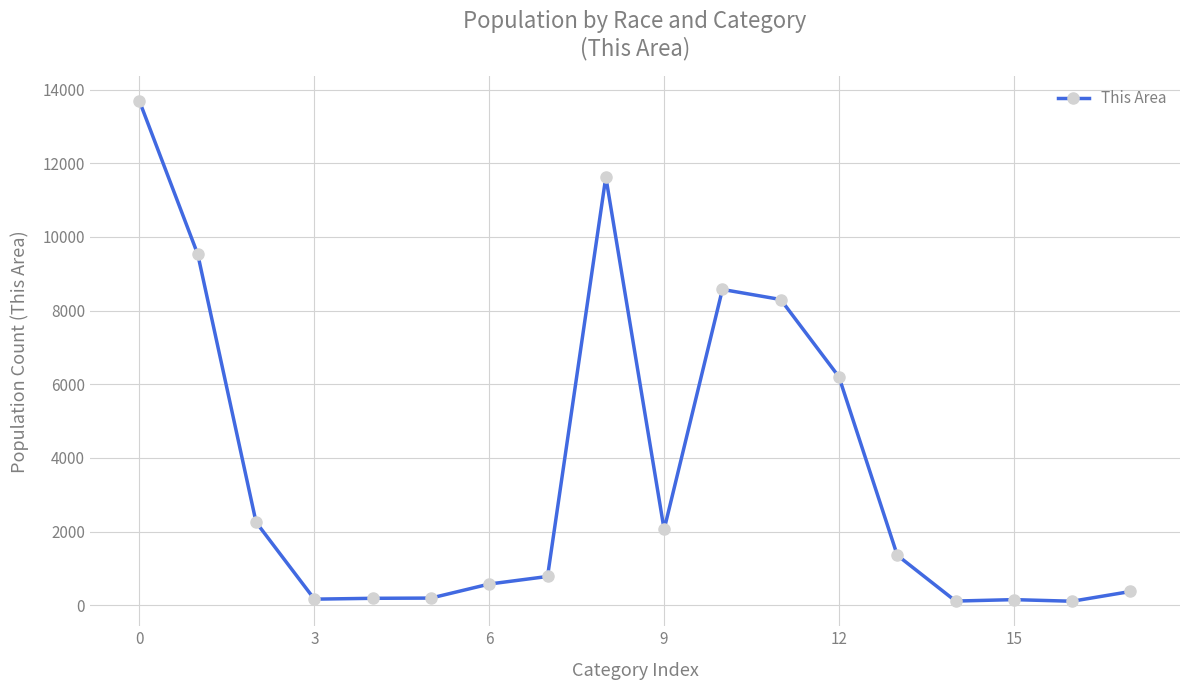

What is the average value?

3680